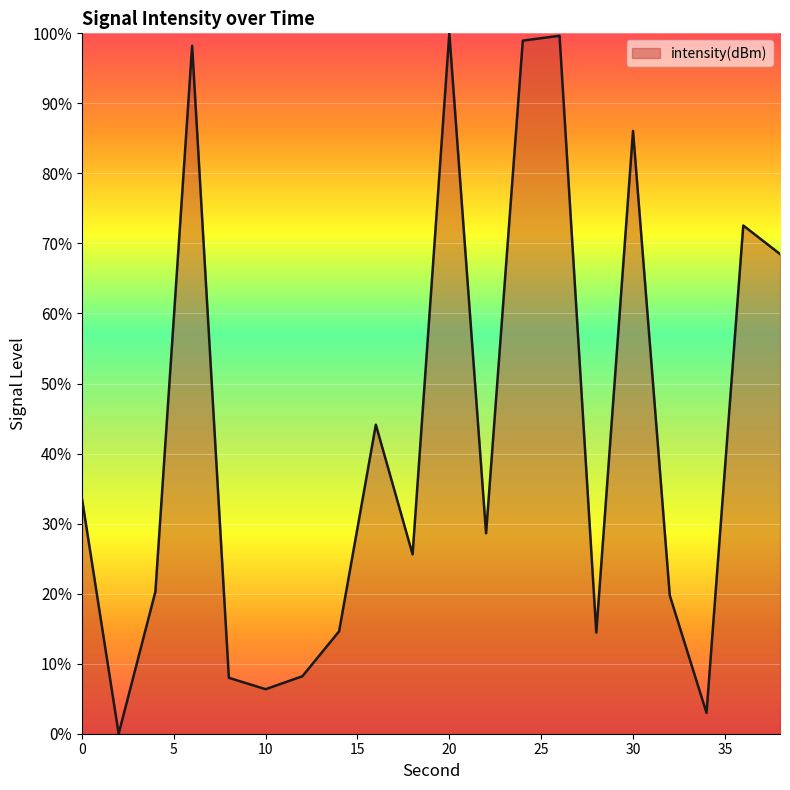

What is the greatest value displayed?

100.0